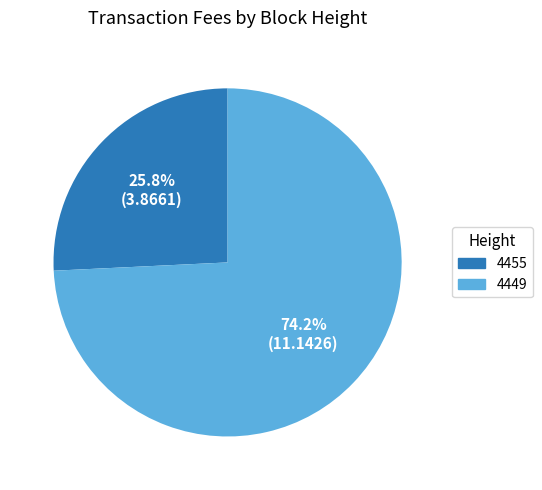

Rank the categories by value from highest to lowest.

4449, 4455